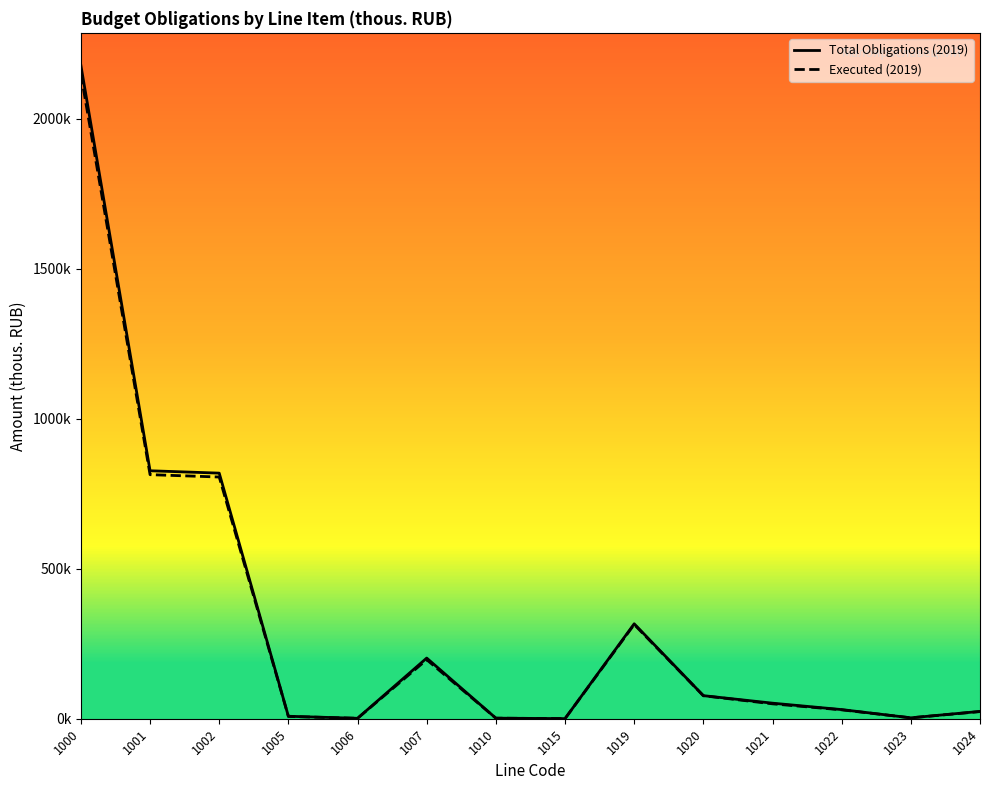

True or false: Total Obligations (2019) and Executed (2019) cross at least once.

False